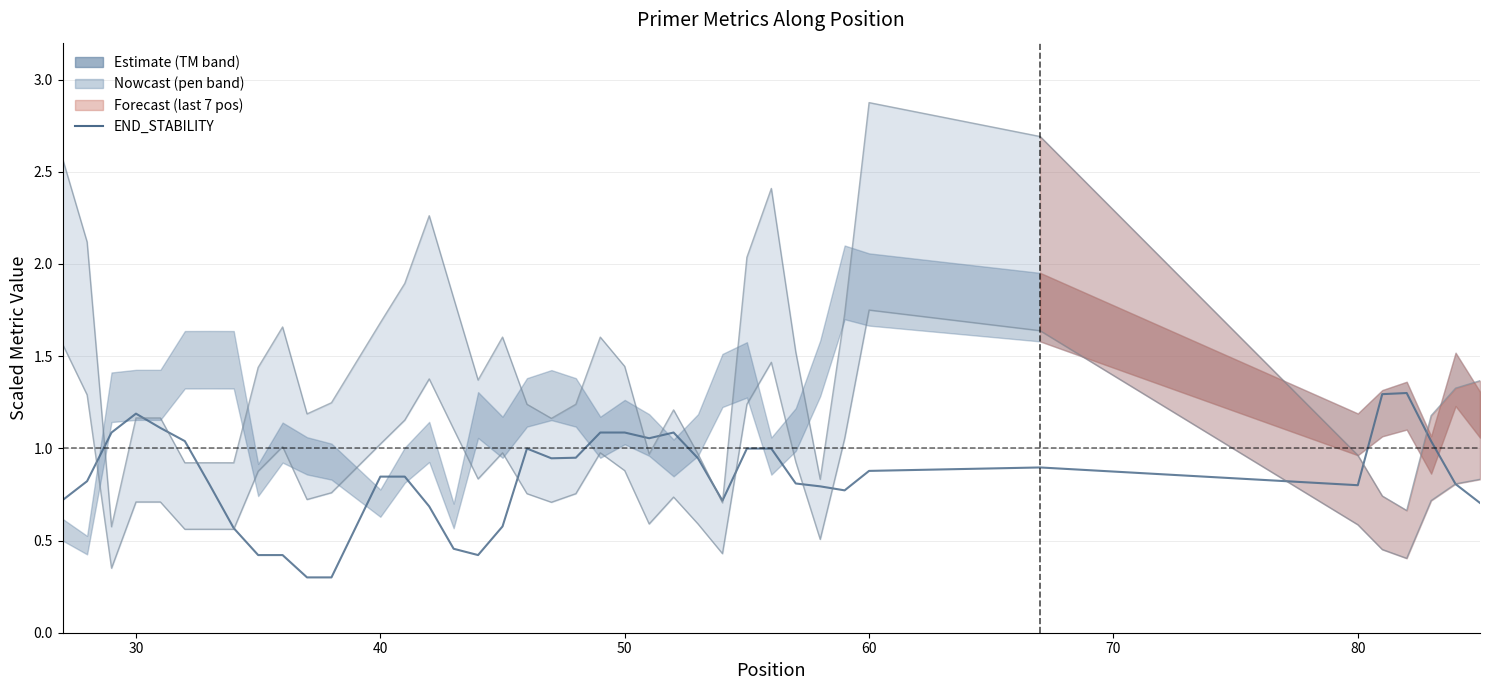

What is the average value?

0.8